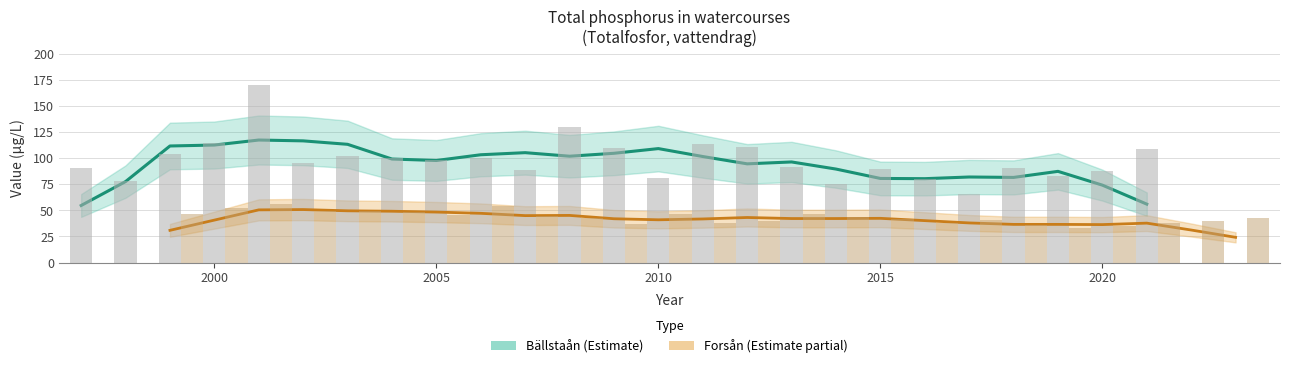

At how many categories does at least one series exceed 106?

7